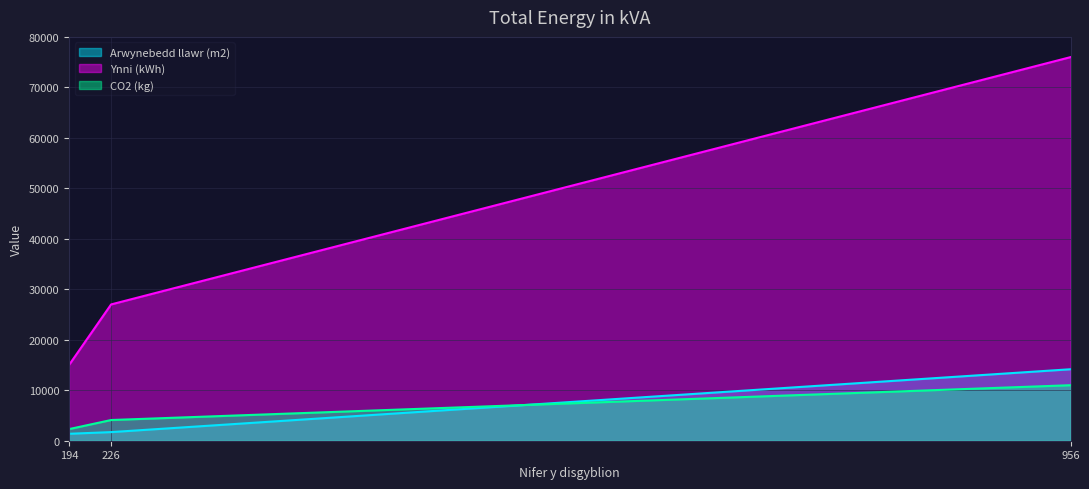

What is the total value across all series at 194?

18675